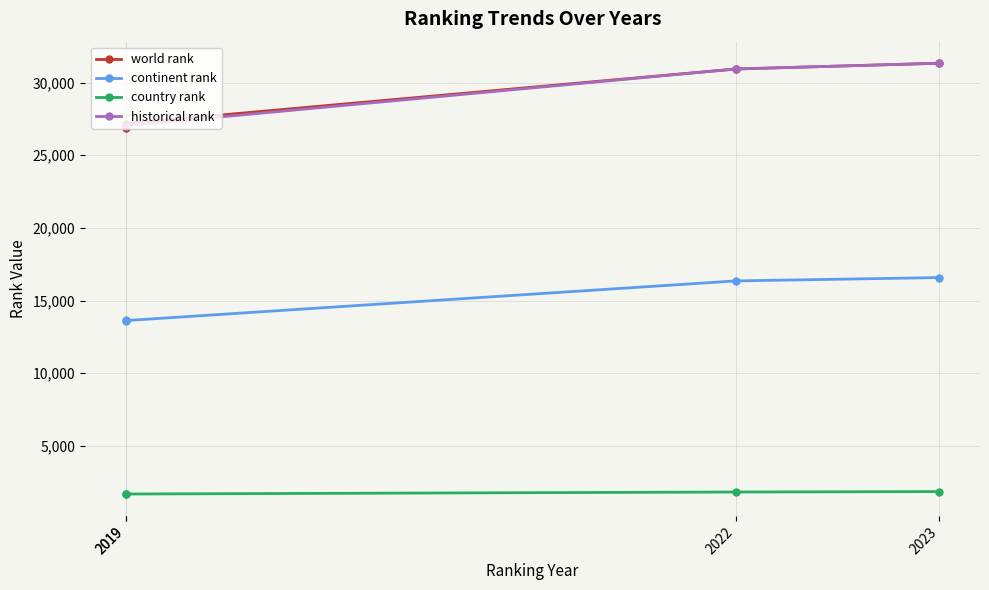

What is the difference between the highest and lowest values at 2019?

25376.5